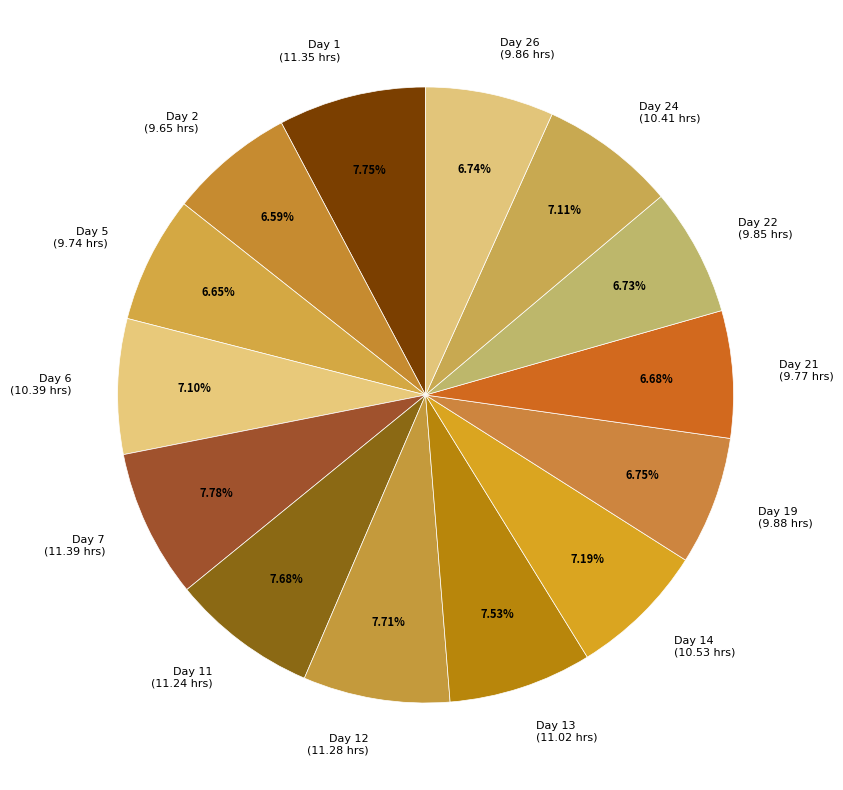

Is there any slice that represents more than half of the pie?

No